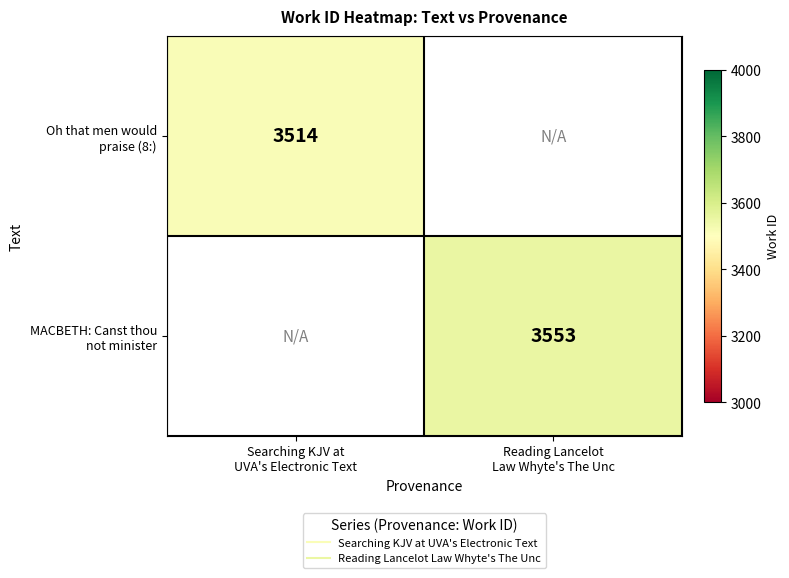

Which label corresponds to the largest value in the chart?

Reading Lancelot
Law Whyte's The Unc